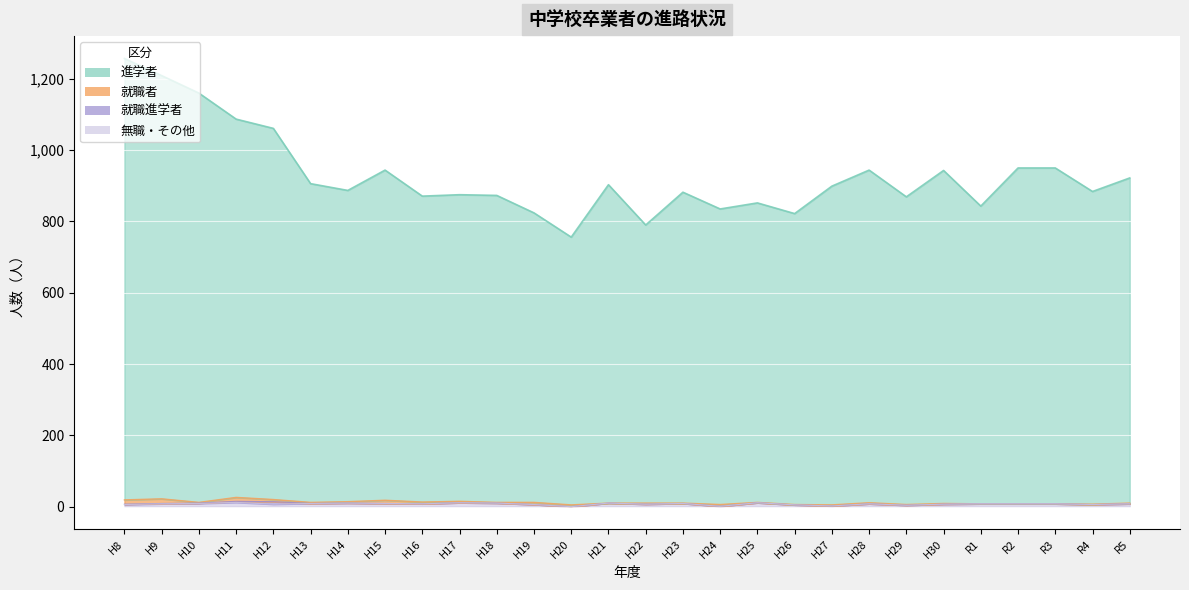

True or false: 進学者 has more than 1 interior local peaks.

True